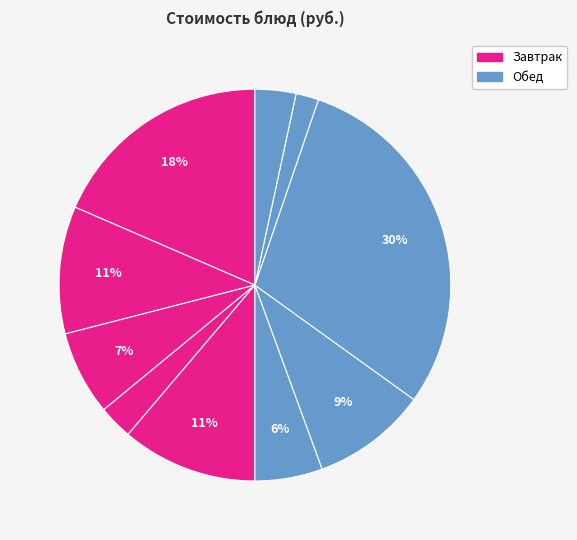

To the nearest percent, what is the difference between the largest and smallest slice percentages?

28%